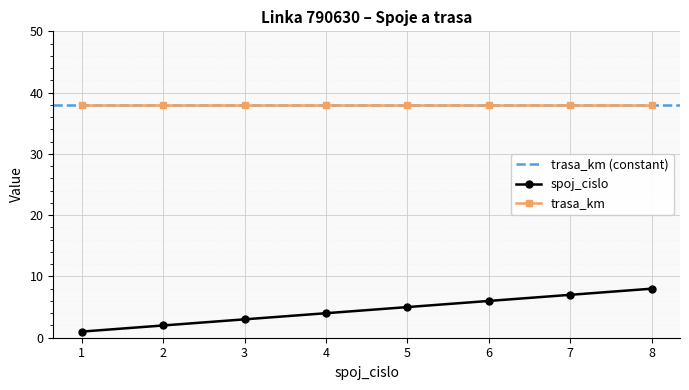

Approximately how many times larger is the value at 7 compared to 6?

1.2